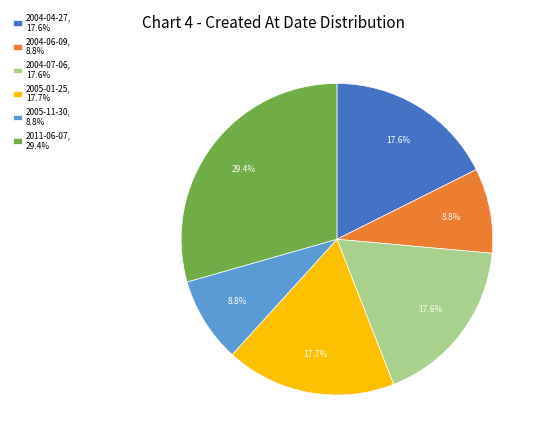

To the nearest percent, what is the difference between the largest and smallest slice percentages?

21%